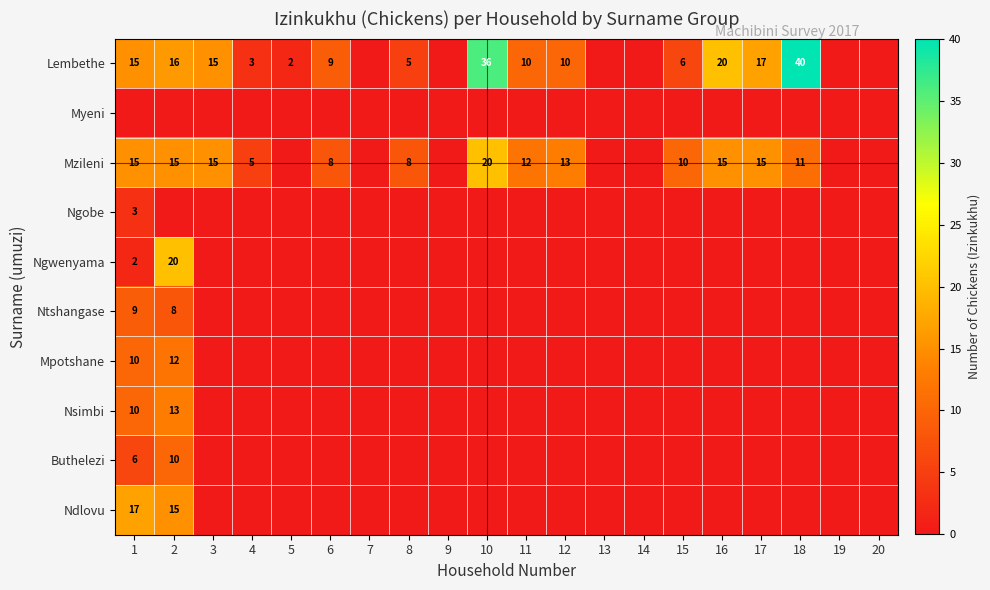

What is the maximum value shown in the chart?

40